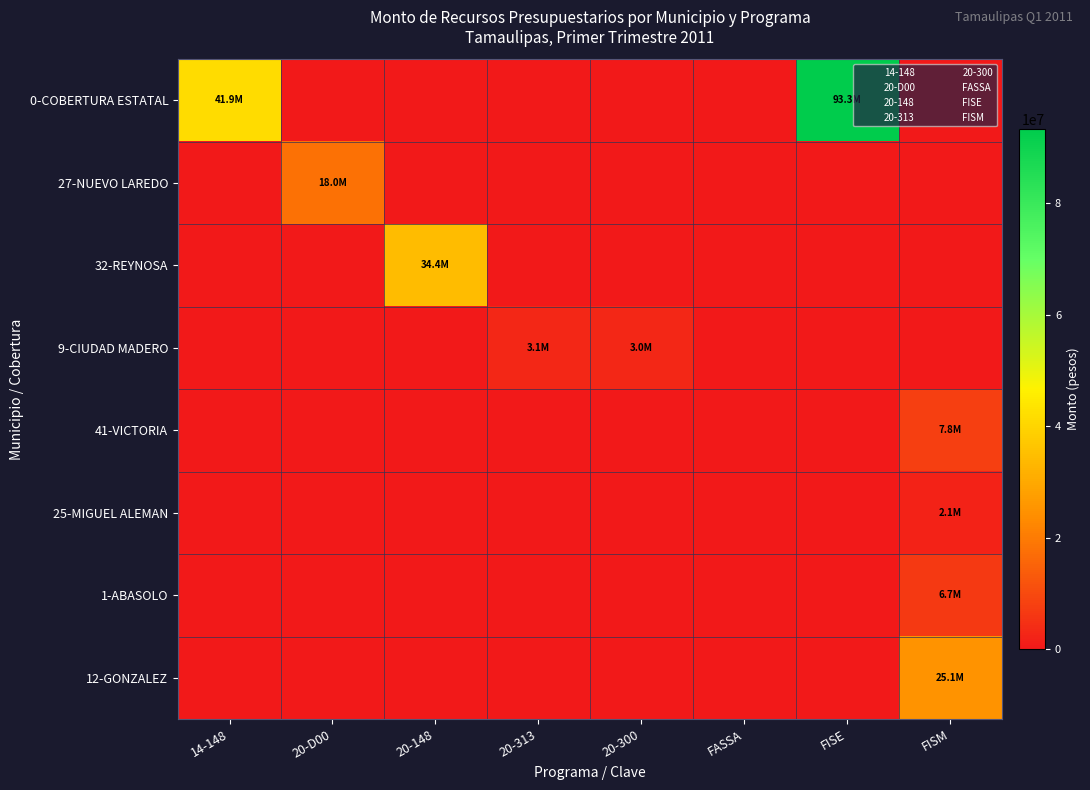

Which series has the largest total across all categories?

0-COBERTURA ESTATAL